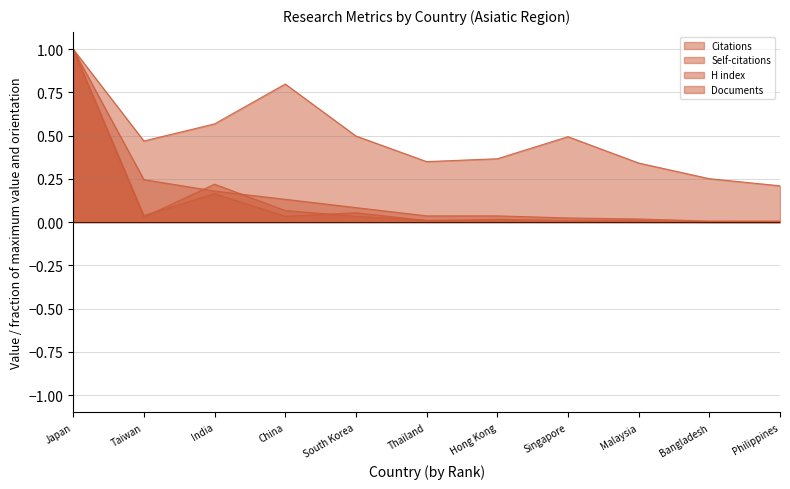

At which category does Citations reach its first local valley?

Taiwan